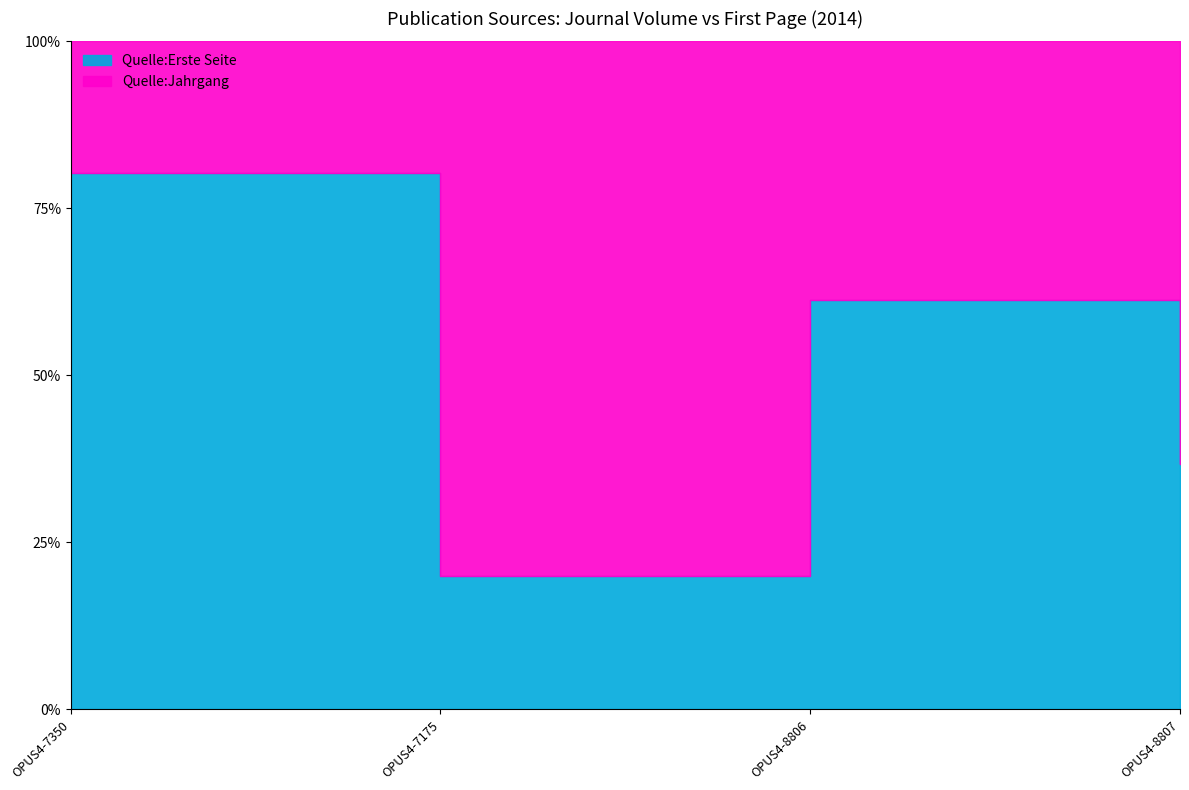

At OPUS4-8807, list the series in order from smallest to largest.

Quelle:Erste Seite, Quelle:Jahrgang